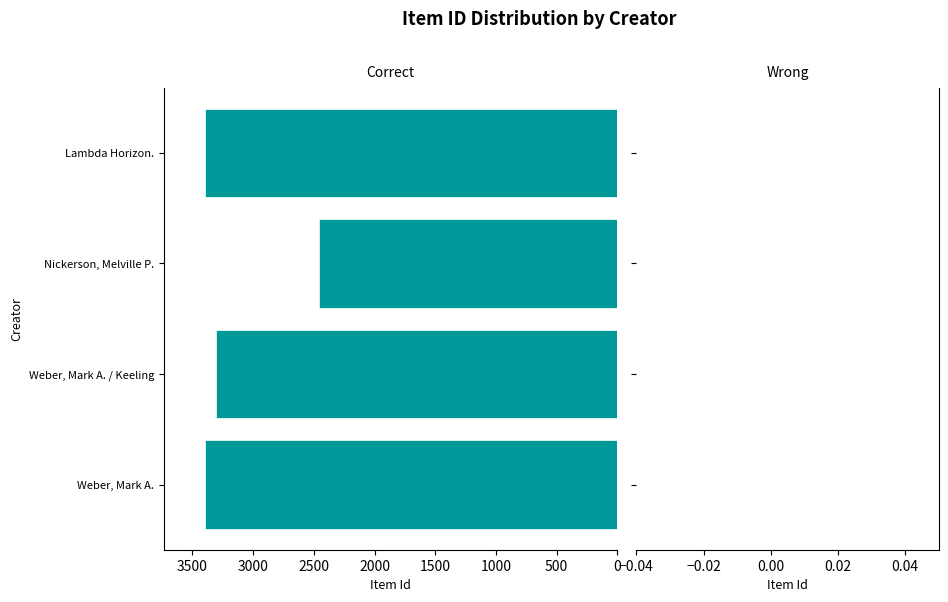

What value does the data have at Nickerson, Melville P., to the nearest 100?

2500